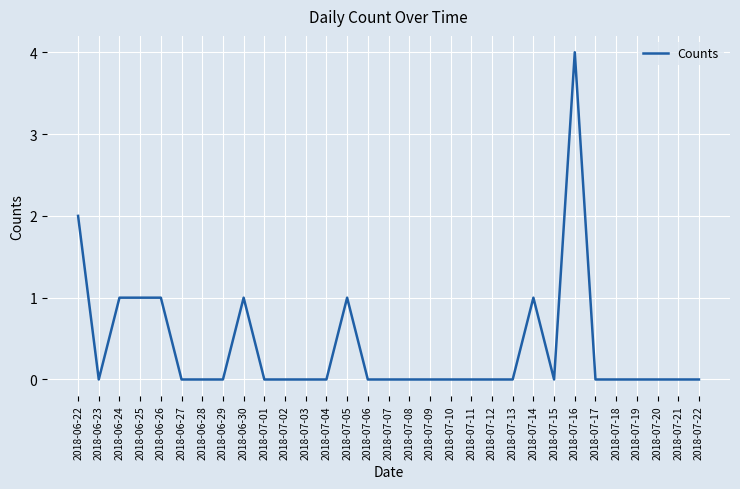

What is the difference between the second highest and minimum values?

2